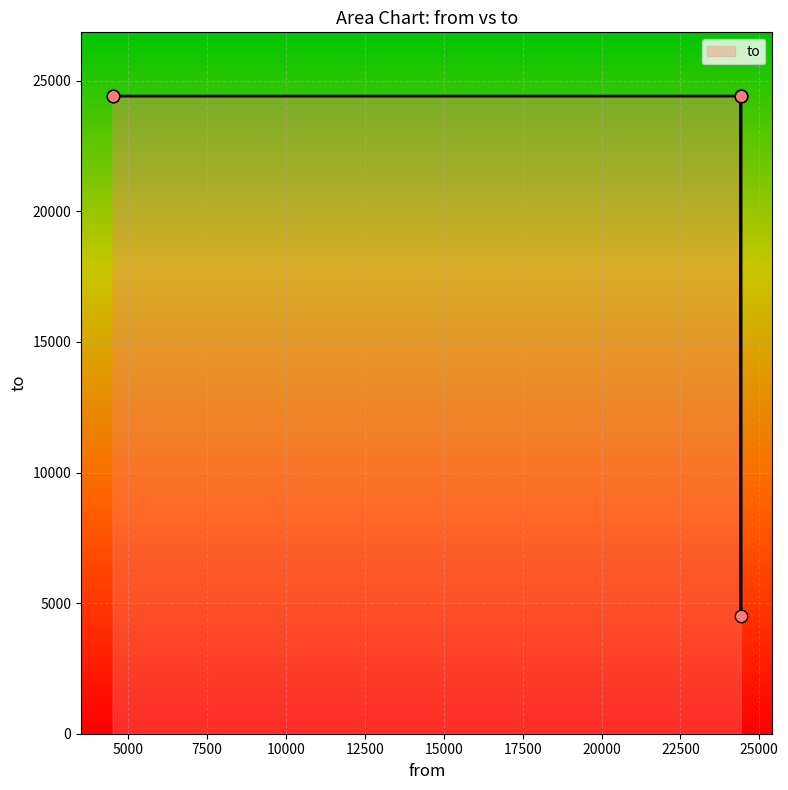

Between 24417 and 24414, which is larger?

24414